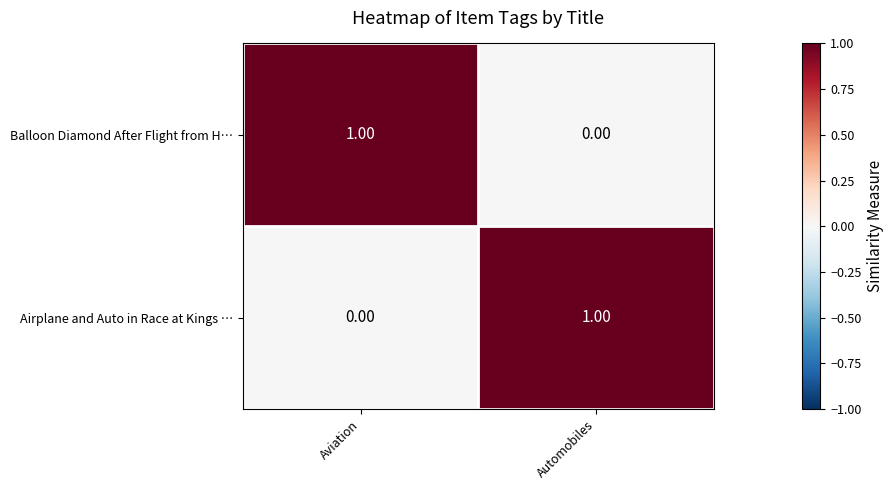

Is the value of Airplane and Auto in Race at Kings … at Aviation greater than the value of Balloon Diamond After Flight from H… at Aviation?

No